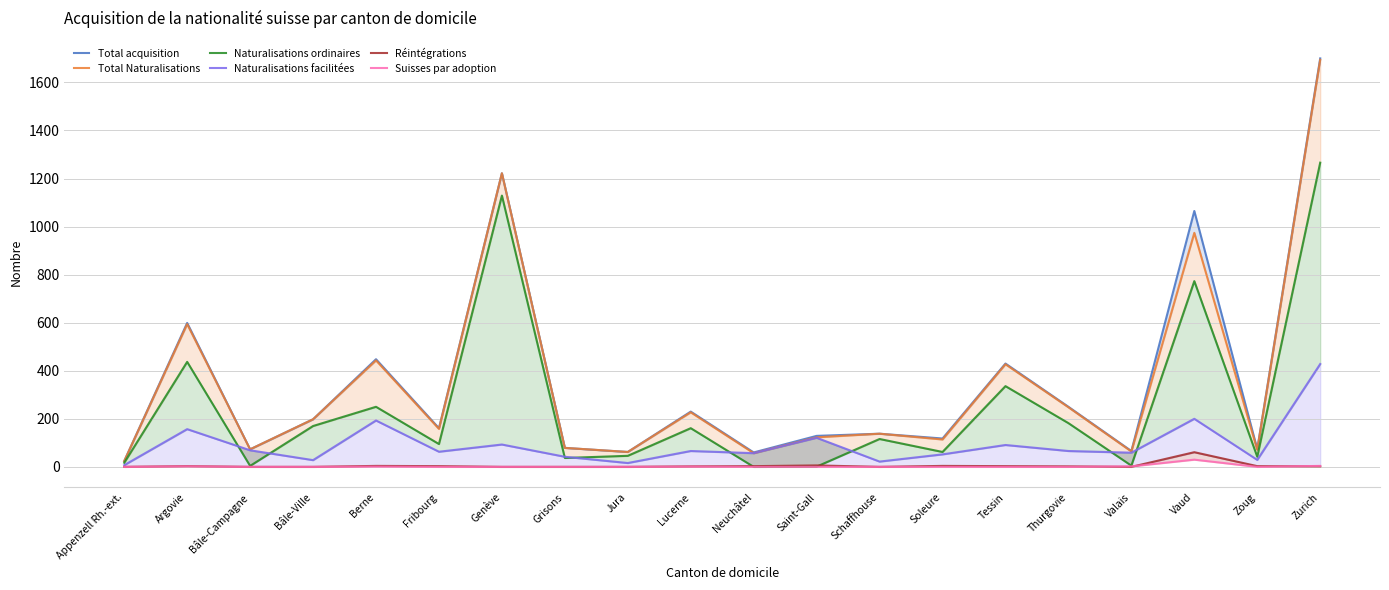

Which series has the widest spread of values?

Total acquisition